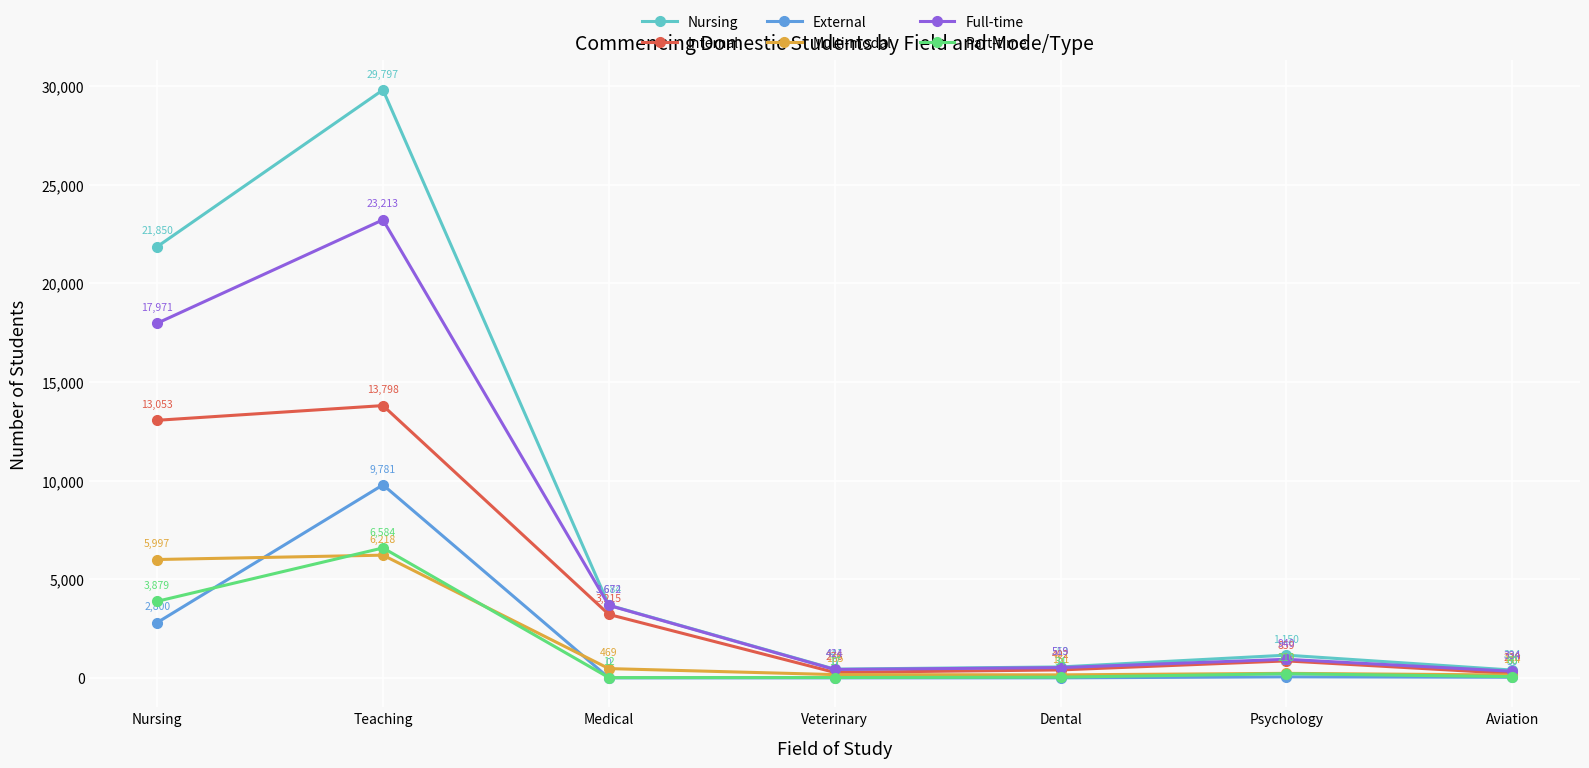

Which series has the largest range (max minus min)?

Nursing